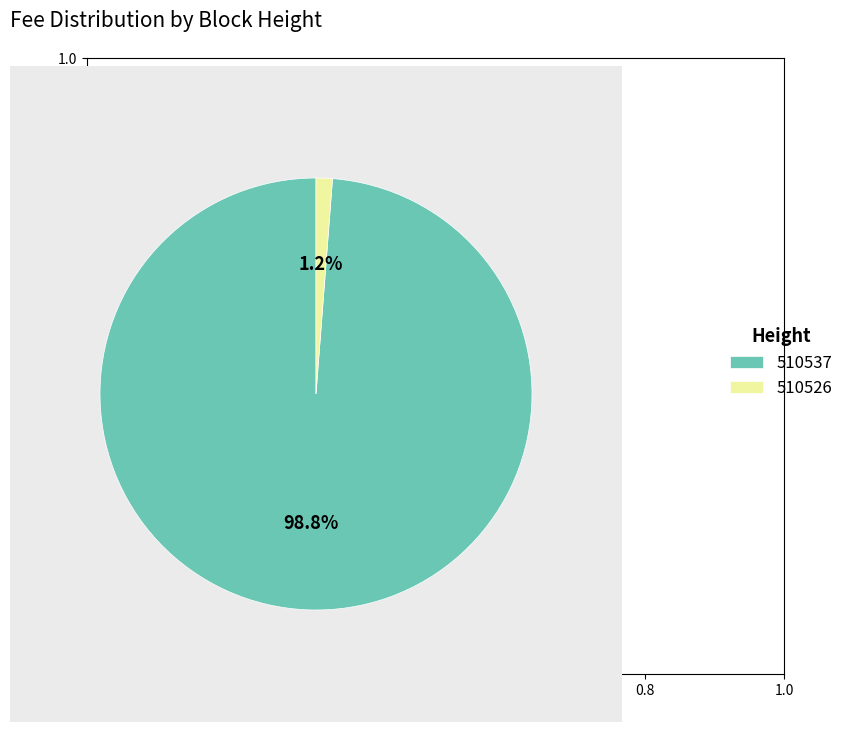

To the nearest percent, what is the combined percentage of 510537 and 510526?

100%